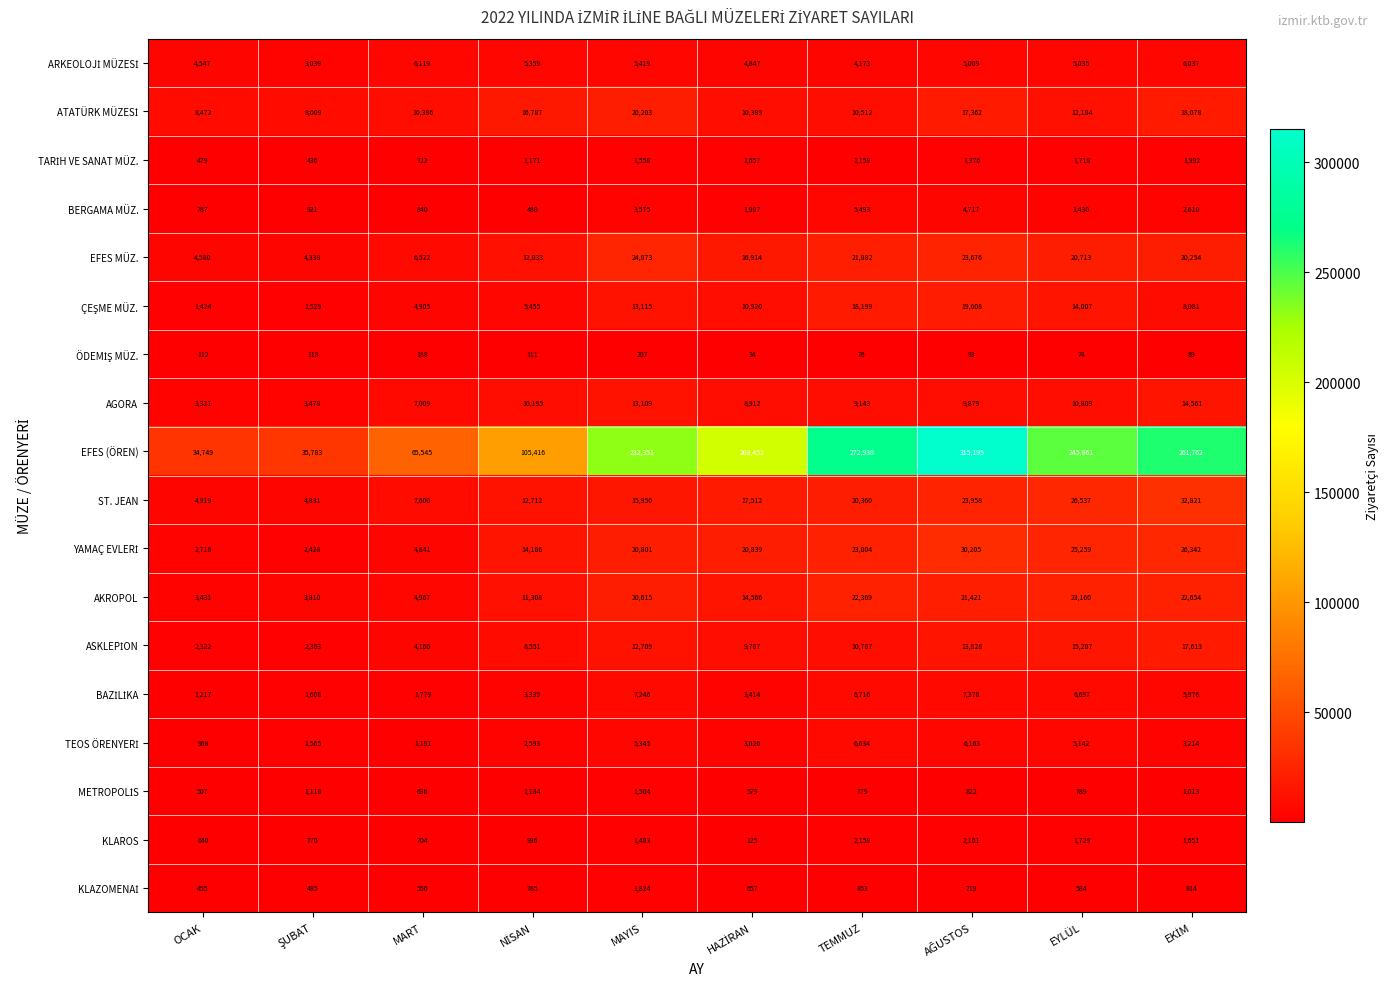

Between MART and EYLÜL, which series saw the biggest shift?

EFES (ÖREN)